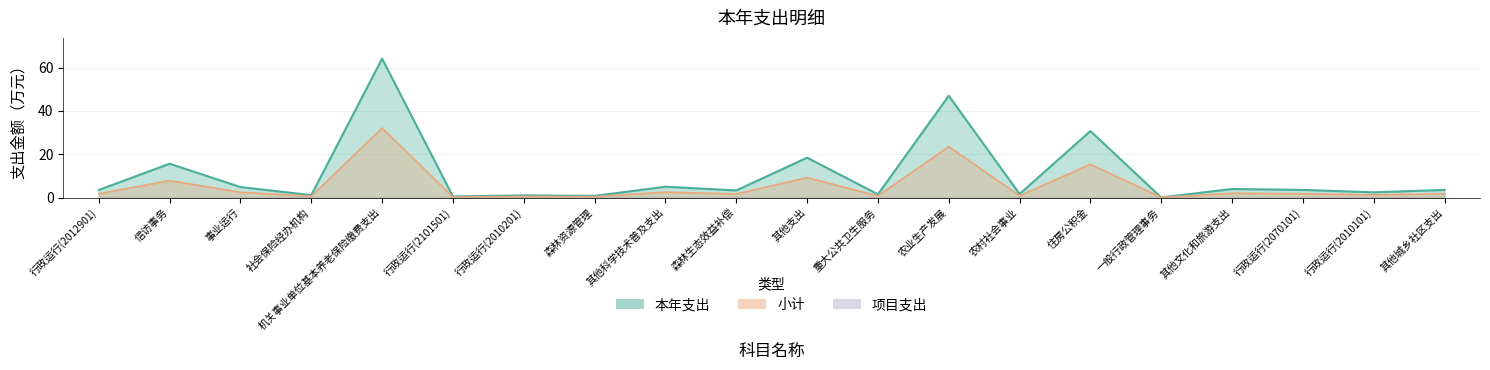

At how many categories does at least one series exceed 28?

3